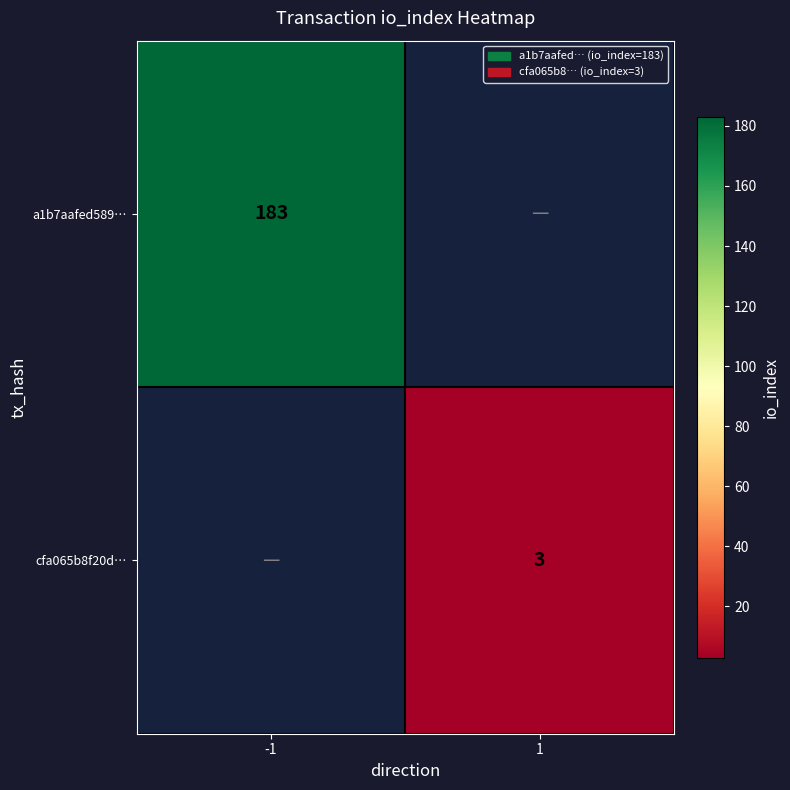

True or false: cfa065b8f20d… has a value of 3 at 1.

True